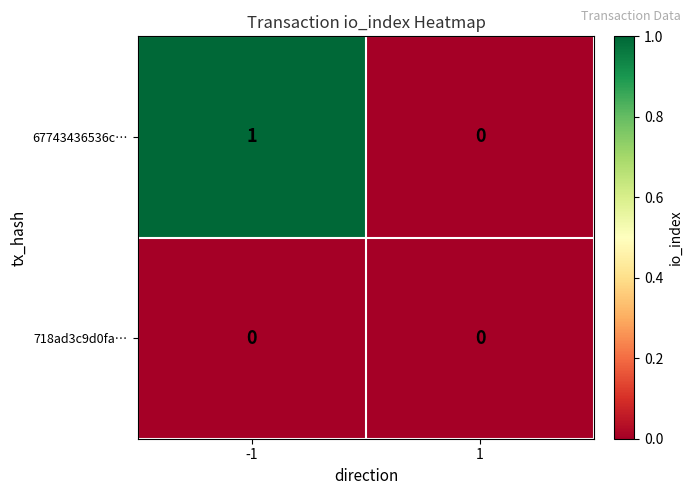

What is the total value across all series at -1?

1